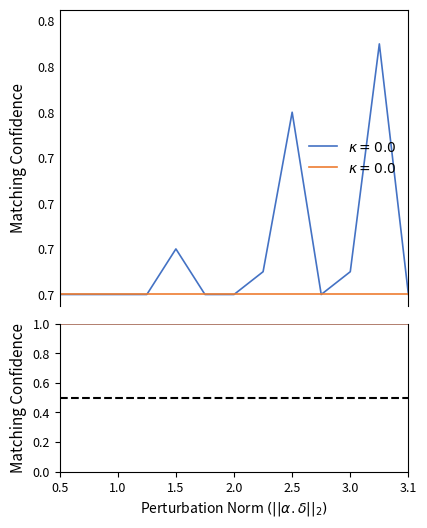

Approximately how many times larger is the value at 11 compared to 13?

2.0